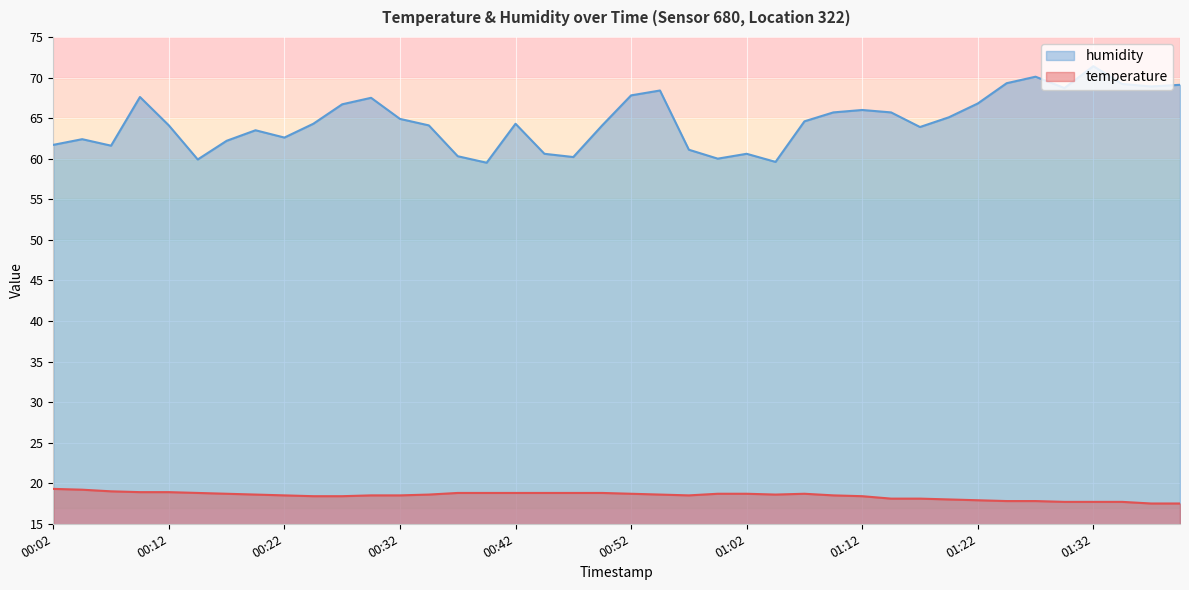

How many interior local valleys does the humidity series have?

10